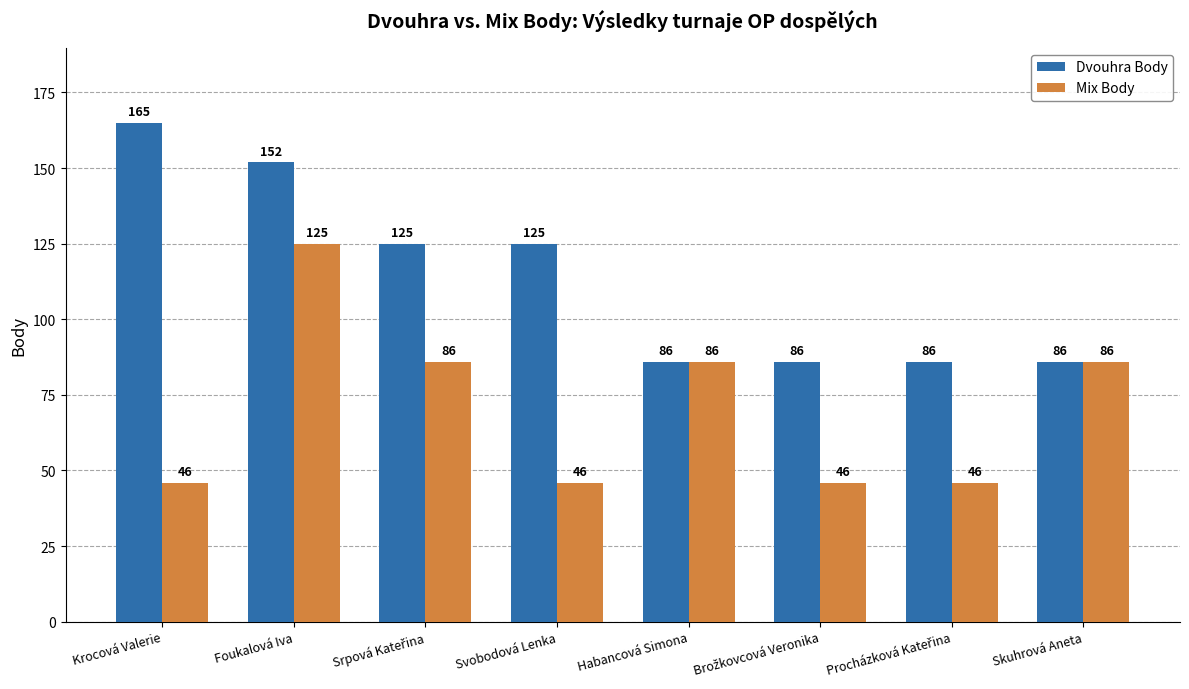

Reading left to right, what are all the values shown in this chart?

Dvouhra Body: 165	152	125	125	86	86	86	86
Mix Body: 46	125	86	46	86	46	46	86